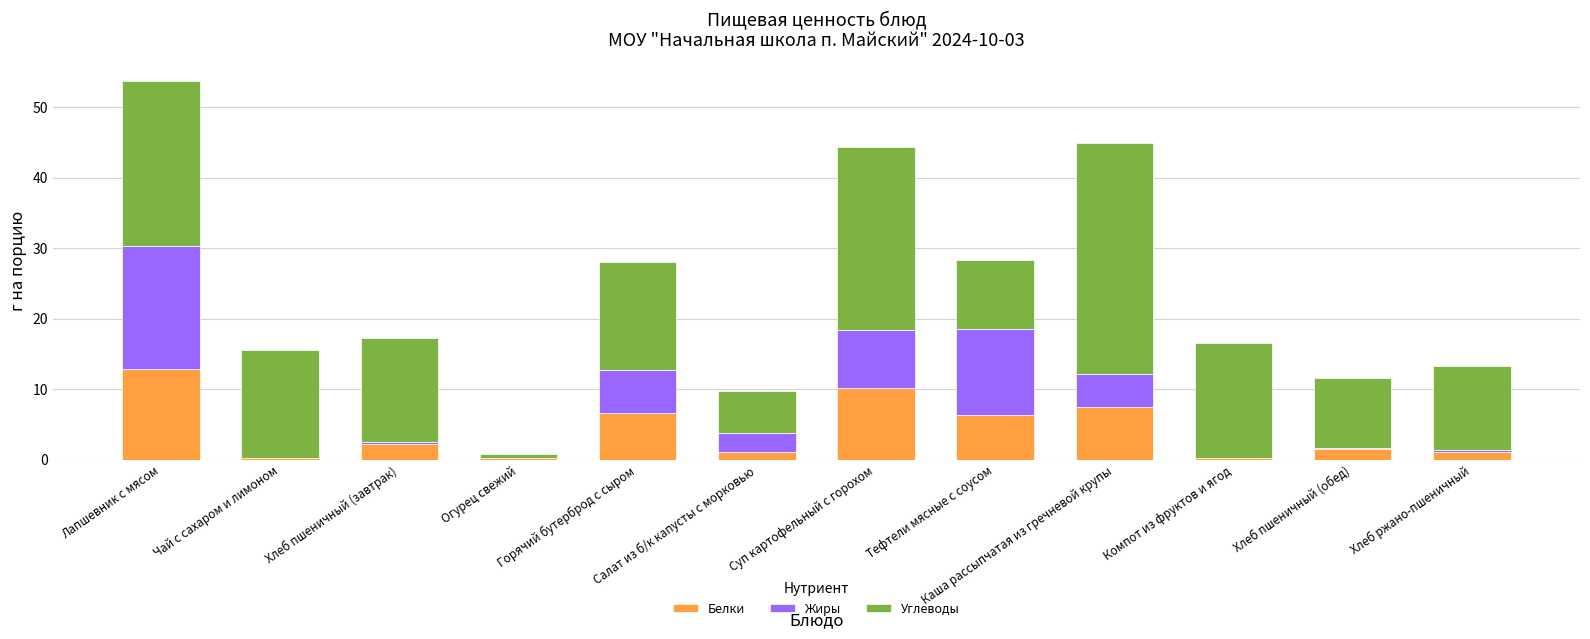

At which category is the sum across all series the highest?

Лапшевник с мясом